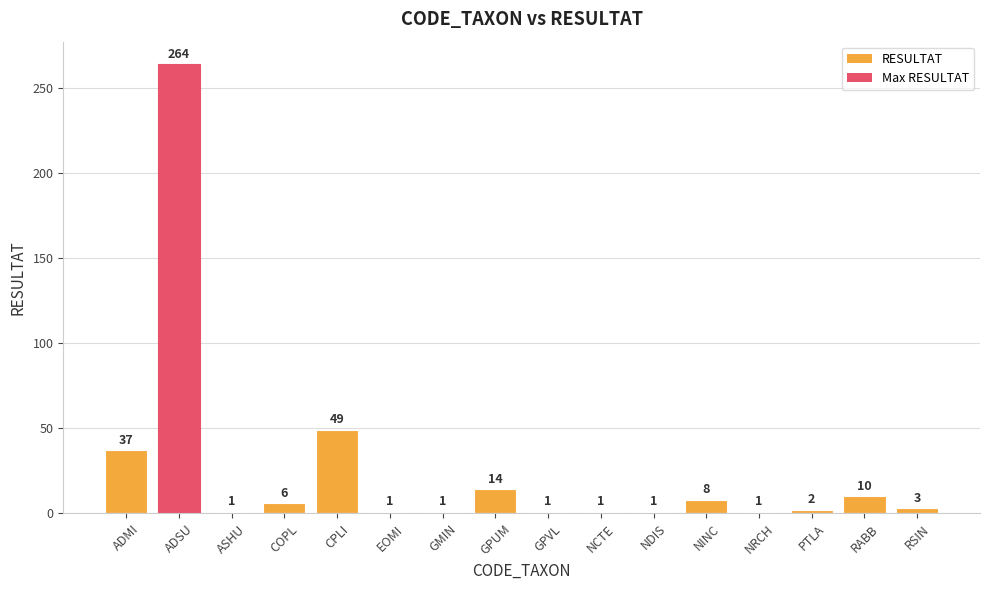

What is the difference between the second highest and second lowest values?

48